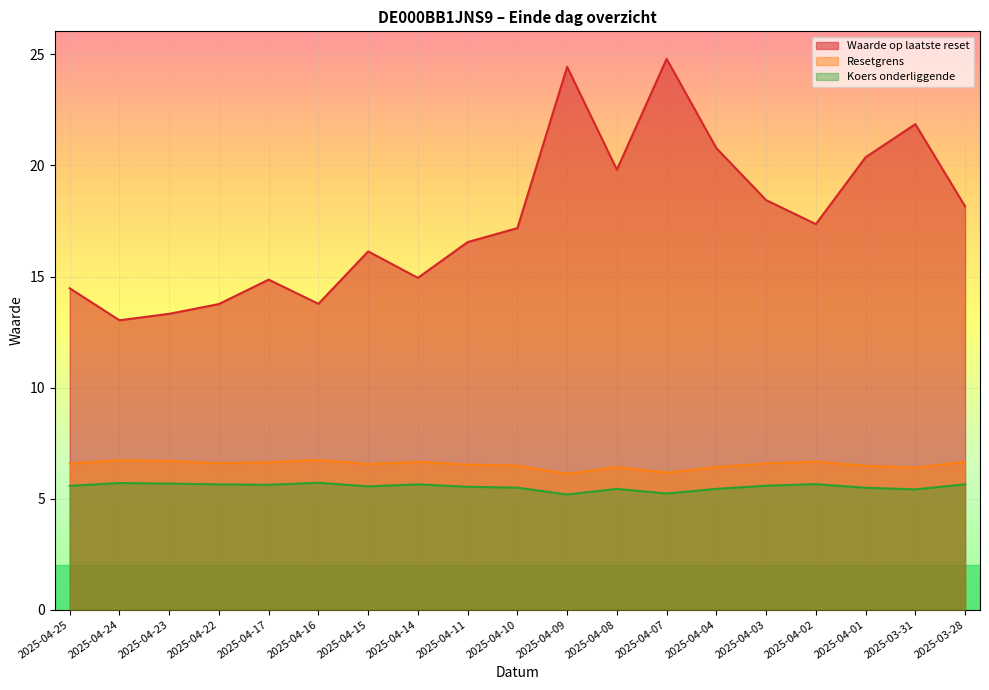

Where is the first local minimum for Koers onderliggende?

2025-04-17